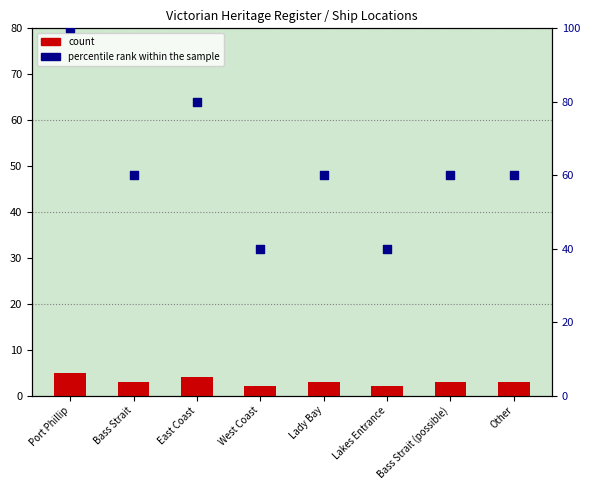

Is the value of percentile rank within the sample at West Coast greater than the value of count at Bass Strait?

Yes